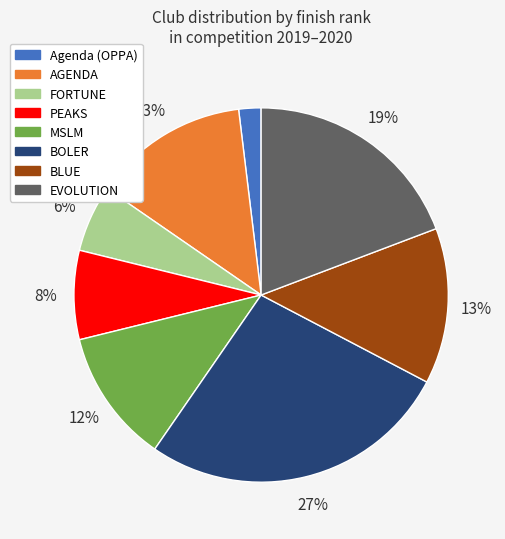

What percentage is the PEAKS slice, to the nearest percent?

8%